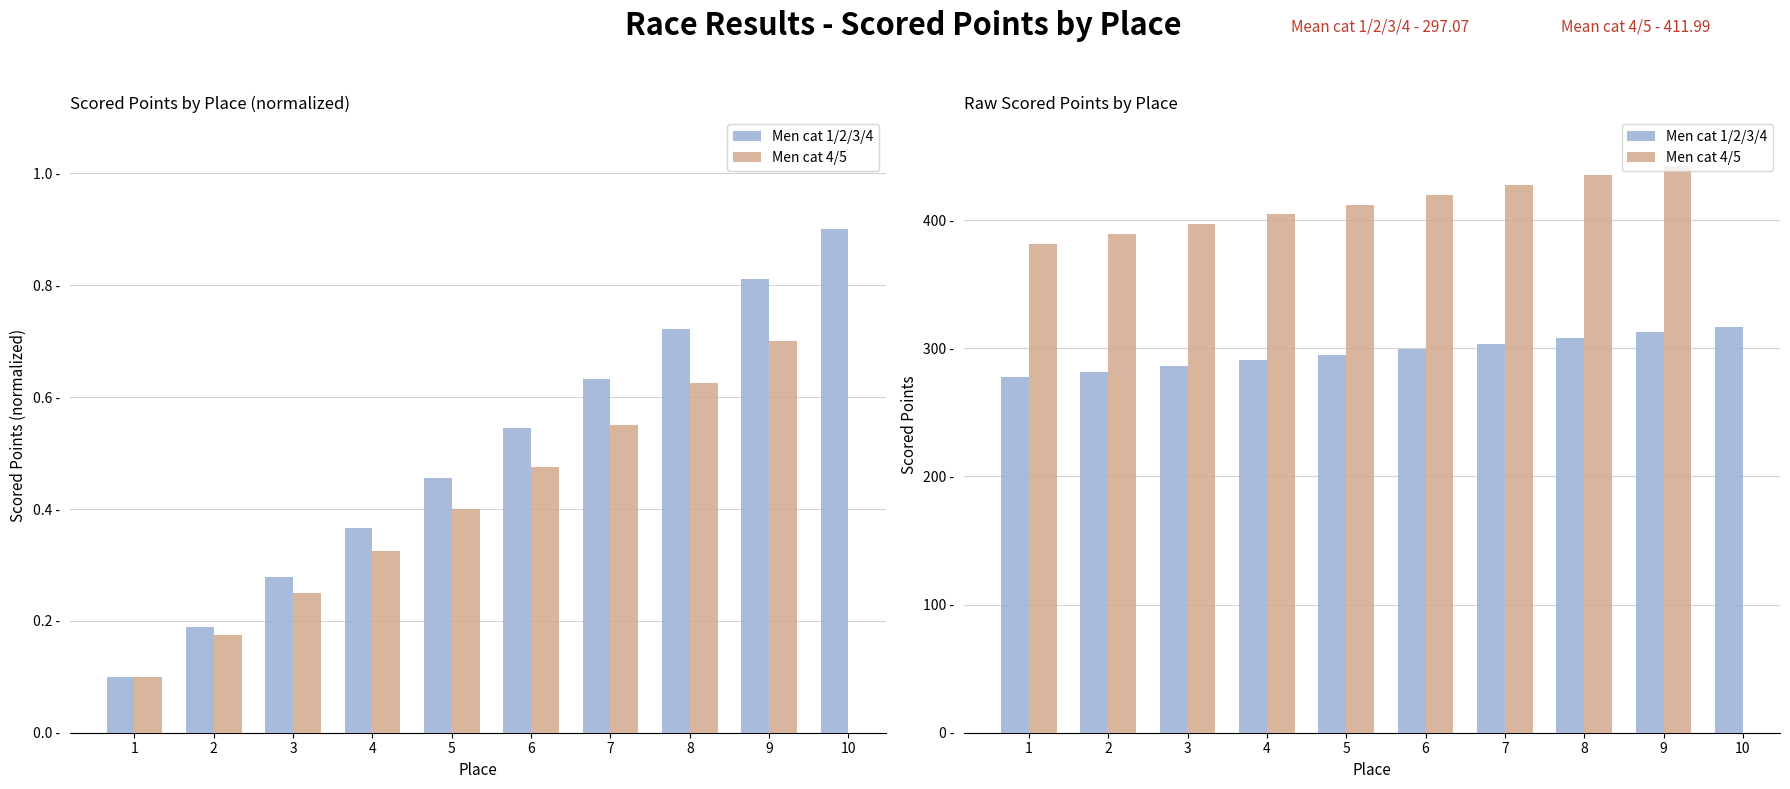

Count the number of data series in this chart.

2